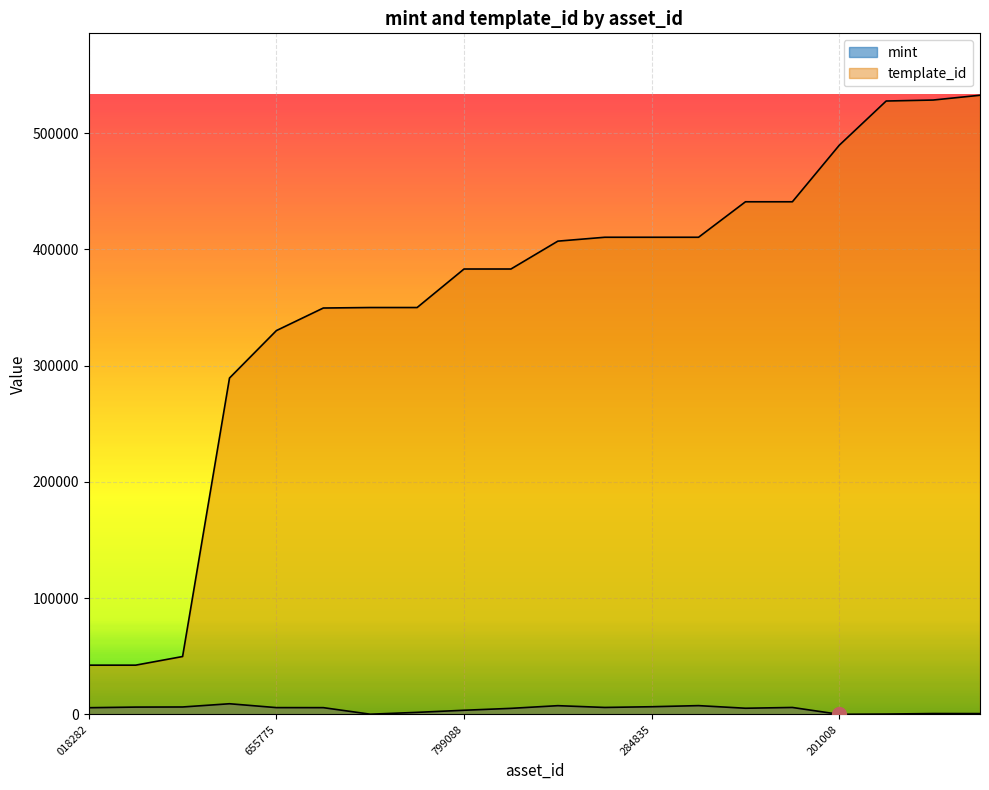

Reading left to right, extract all data points from this chart.

mint: 5823	6352	6451	9238	5912	5880	250	1835	3638	5266	7582	6056	6669	7624	5373	6043	132	362	816	774
template_id: 42420	42420	49849	289324	330131	349523	349951	349951	383071	383071	407032	410375	410375	410375	440886	440886	489525	527529	528368	532480